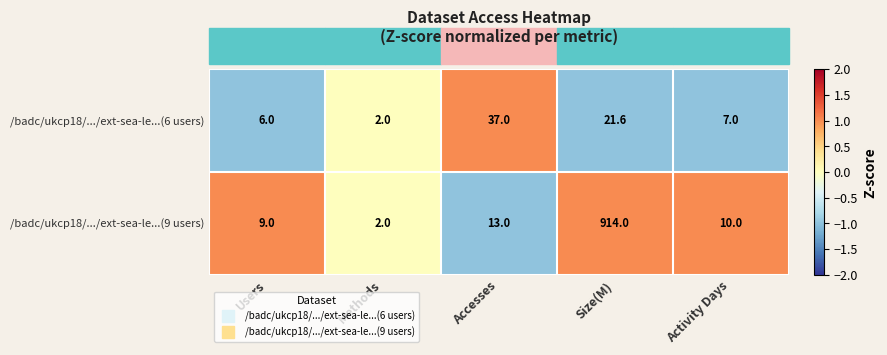

How many distinct data groups are displayed?

2